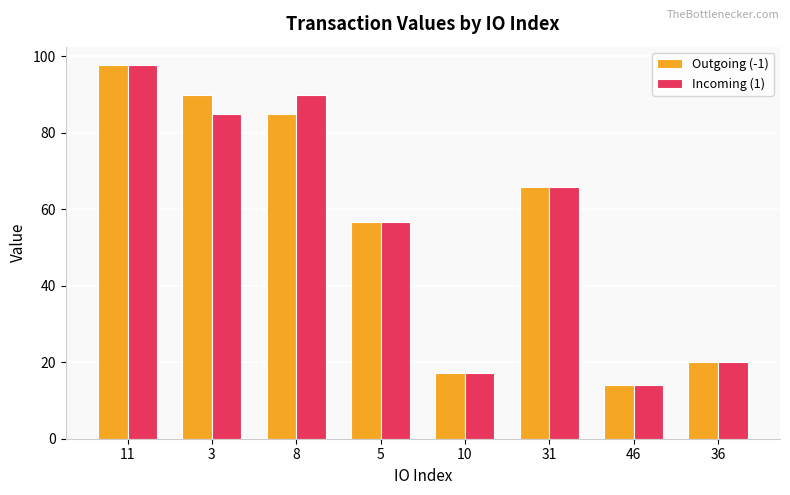

How many groups of bars are there?

8